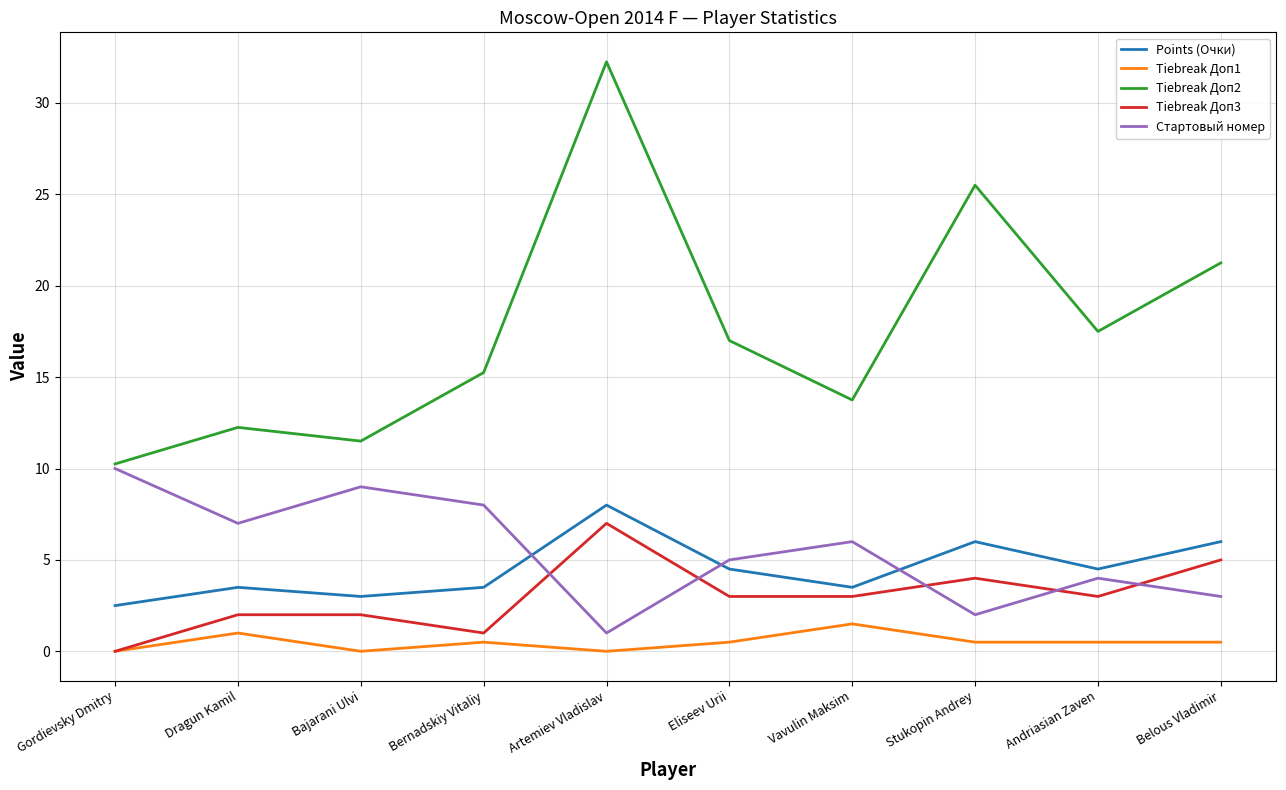

What position from the left is Bajarani Ulvi?

3